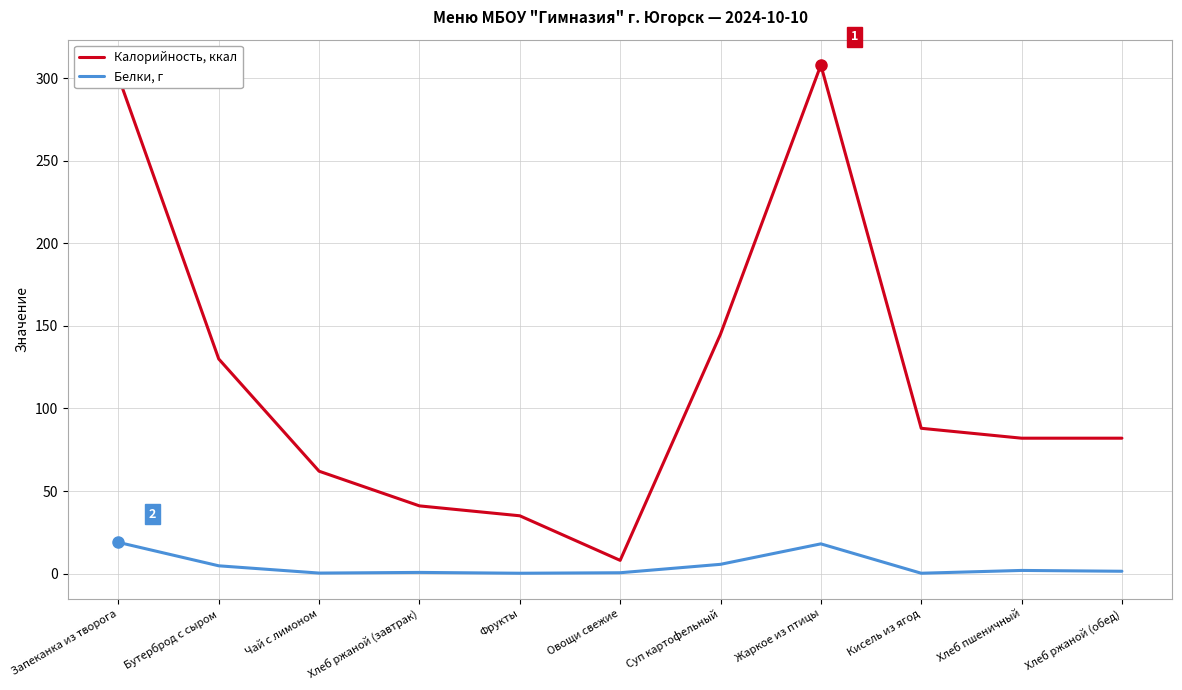

What position from the right is Хлеб ржаной (обед)?

1